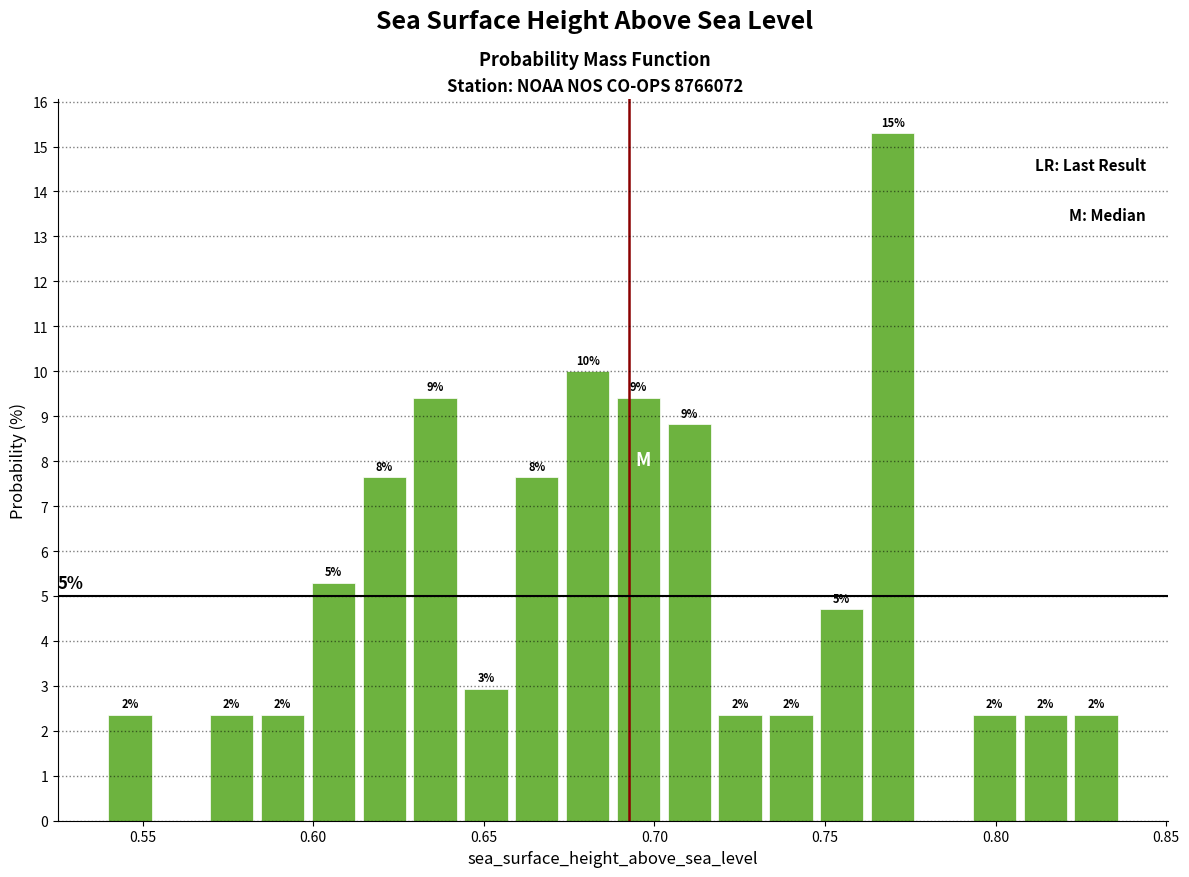

Around what value on the x-axis is the tallest bar? Give the approximate position of its centre, as read against the axis.

0.770